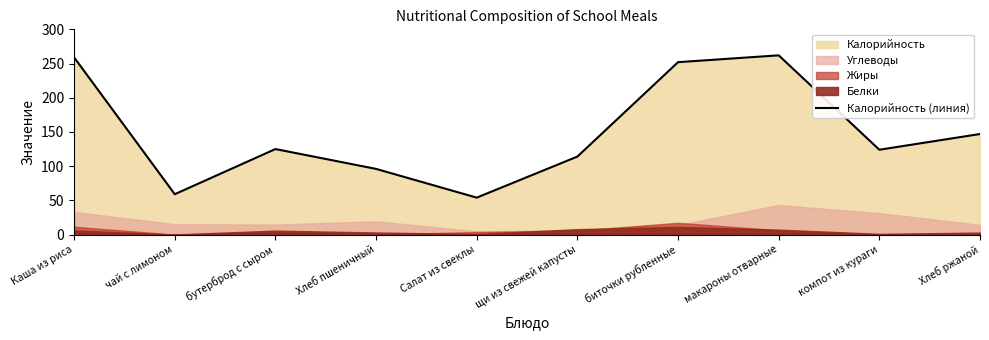

What is the sum of the values at биточки рубленные and чай с лимоном?

311